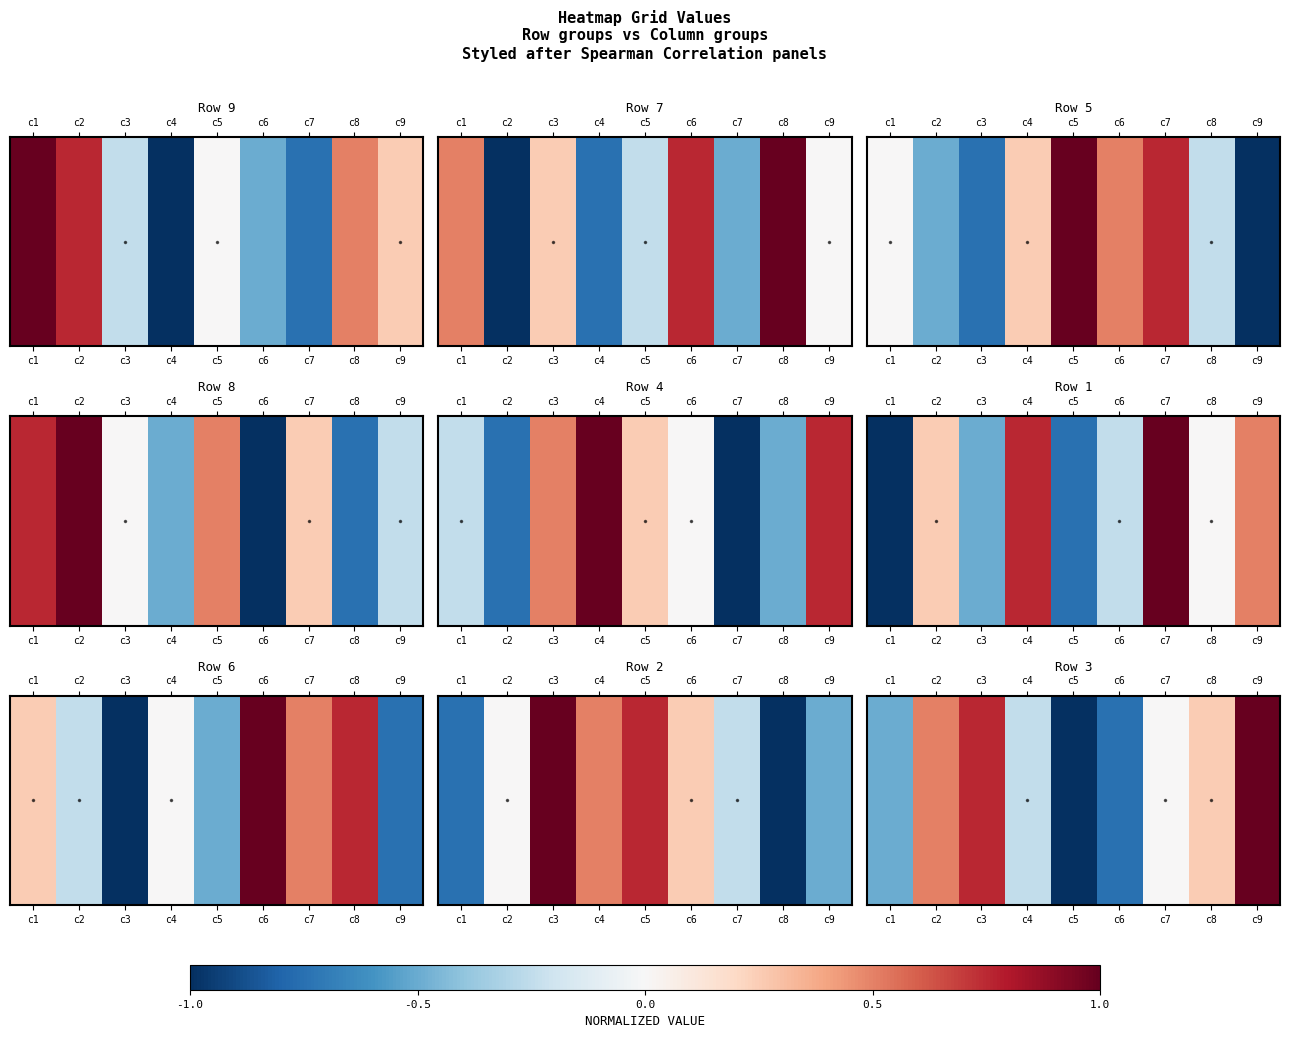

Count the number of categories in the chart.

9